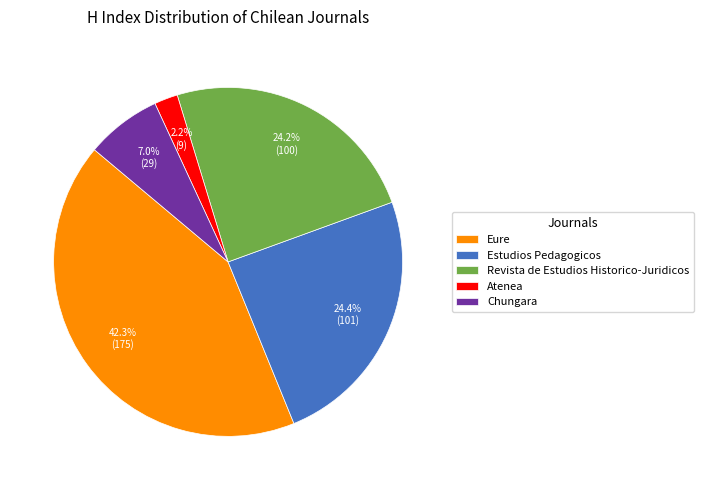

How much of the chart is everything except Atenea?

97.8%